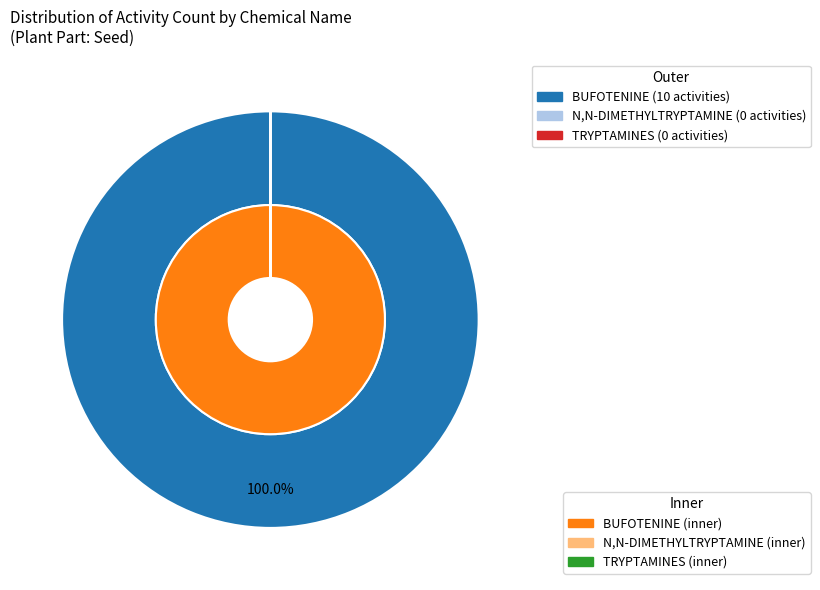

The BUFOTENINE slice represents 100% of the pie. True or false?

True